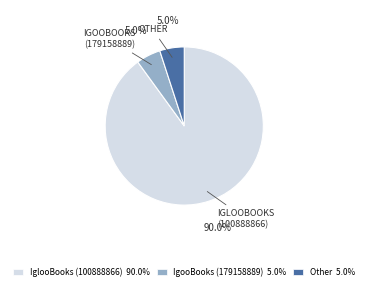

What is the total percentage of IgooBooks (179158889) 5.0% and Other 5.0%?

10.0%